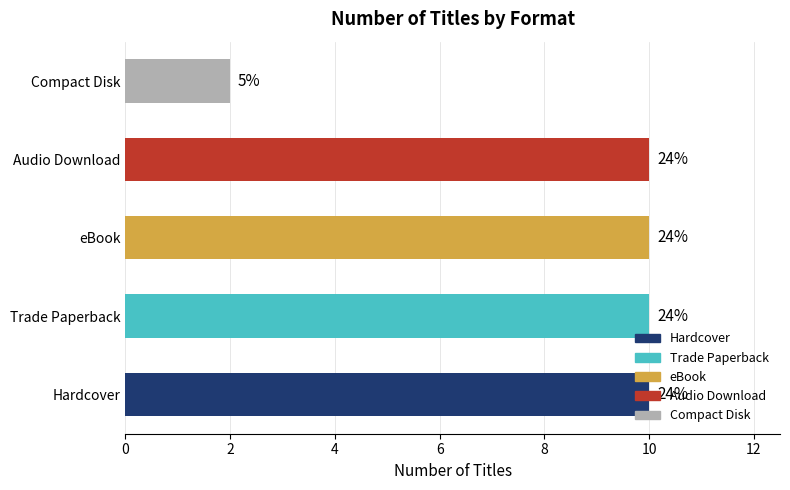

How many bars are there in total?

5